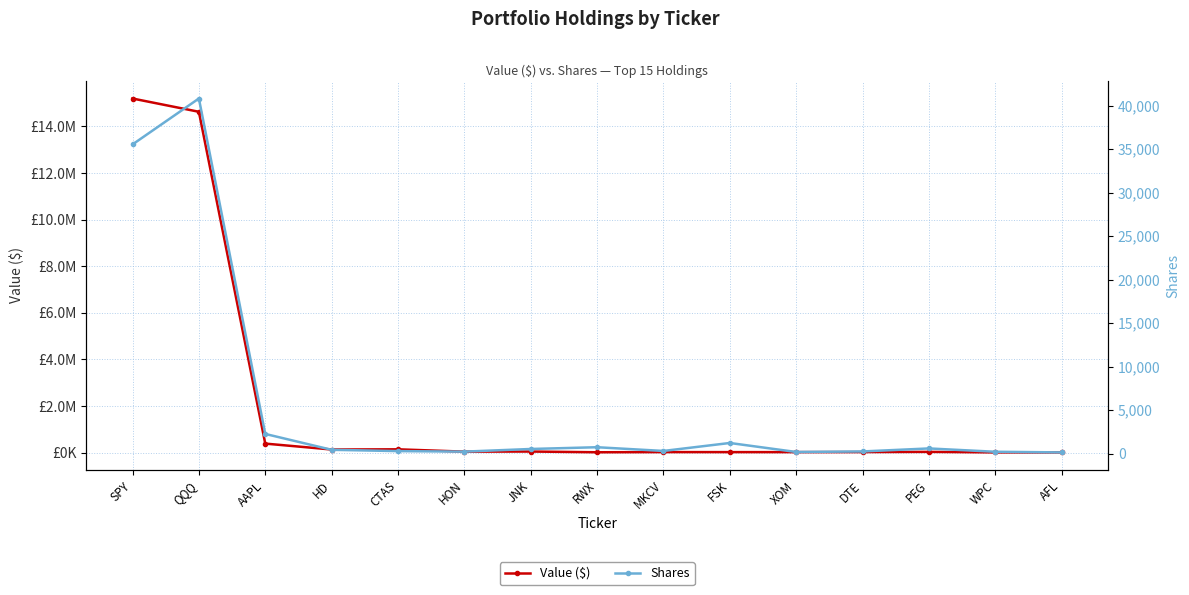

True or false: Value ($) and Shares intersect in this chart.

False